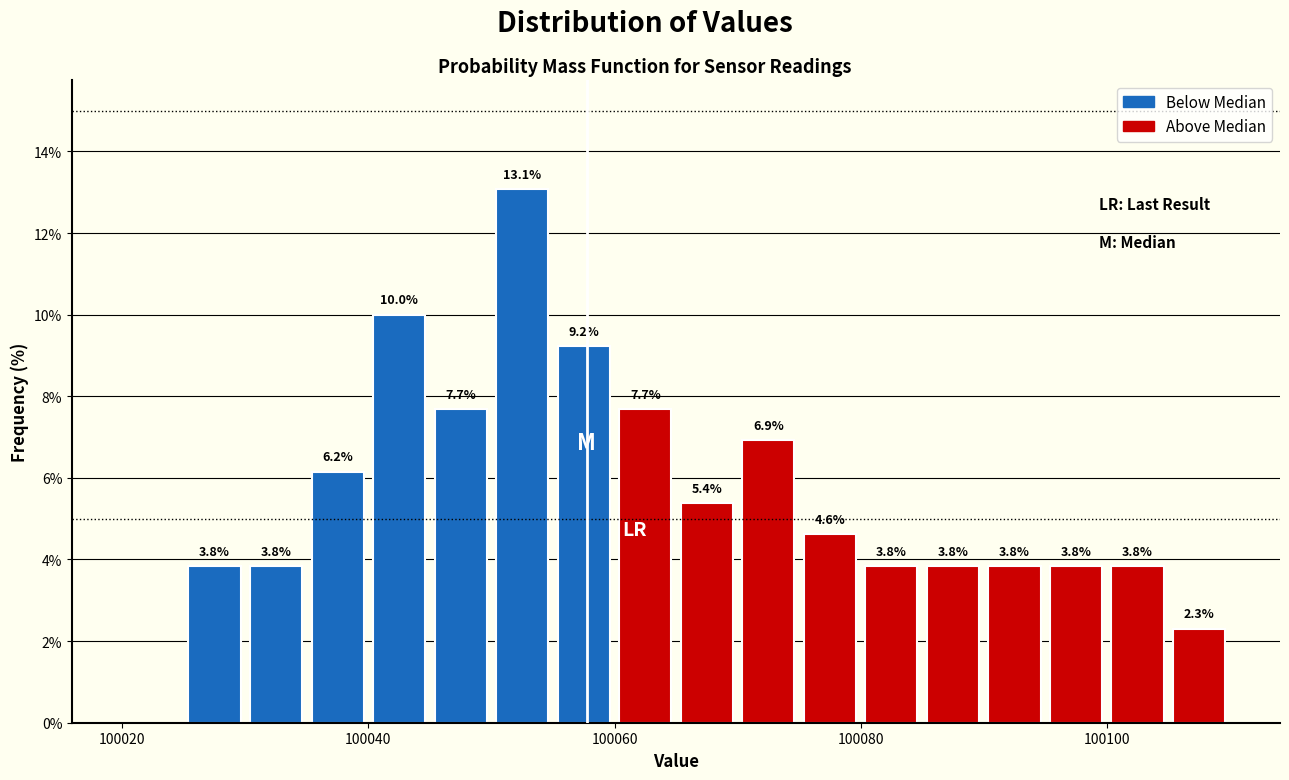

Around what value on the x-axis is the tallest bar? Give the approximate position of its centre, as read against the axis.

100052